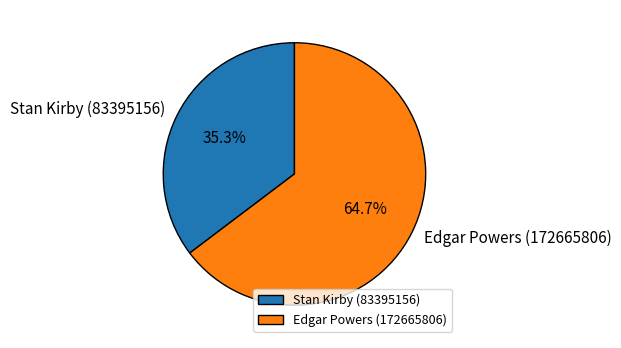

To the nearest percent, what portion does Edgar Powers (172665806) represent?

65%